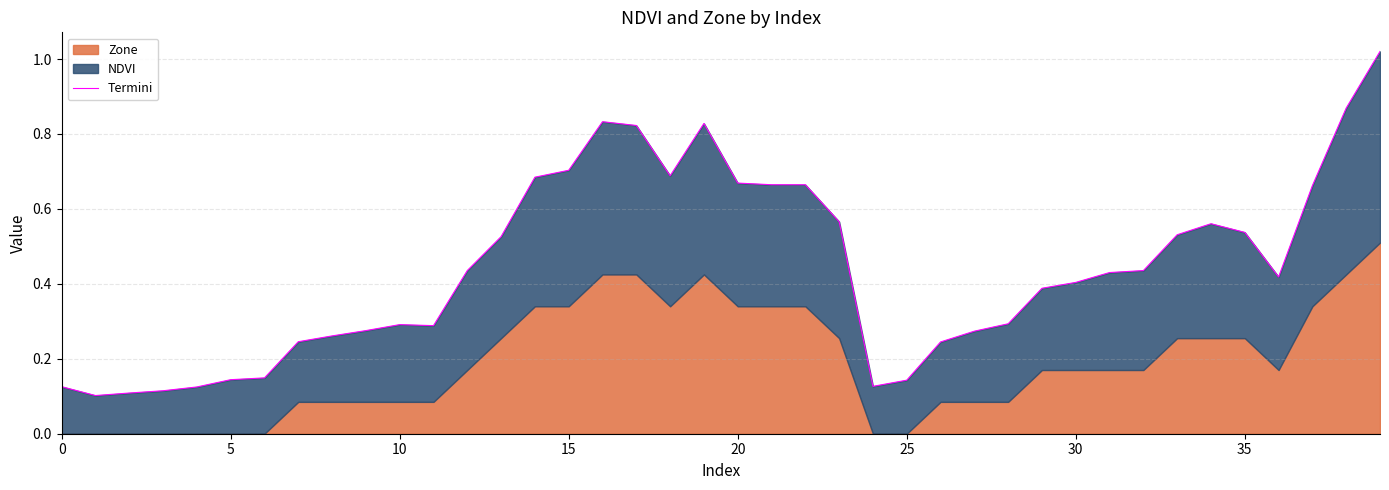

What is the sum of the values at 19 and 25?

1.0